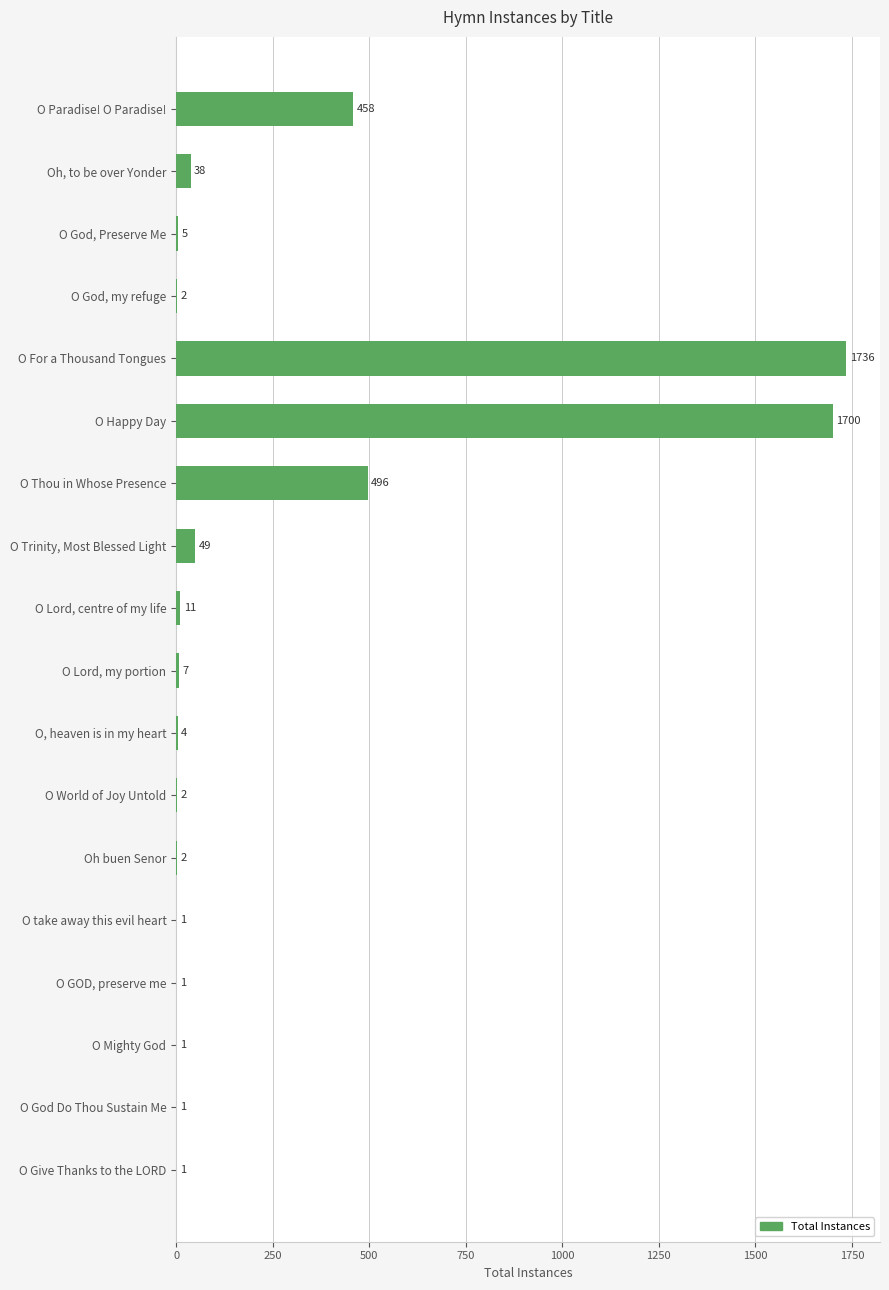

Are the bars horizontal?

Yes